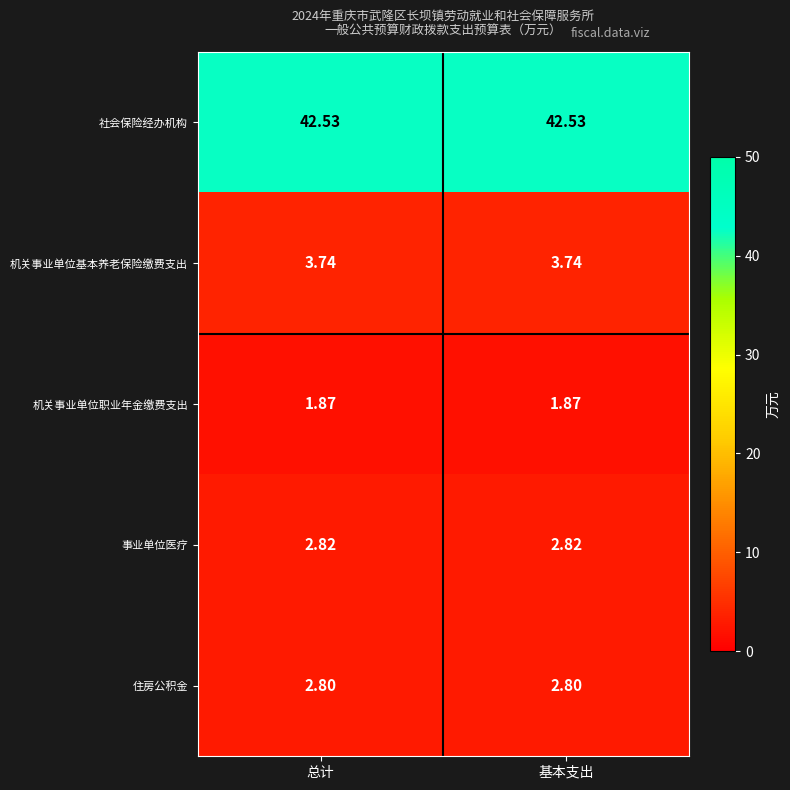

Rank the series at 基本支出 from highest to lowest value.

社会保险经办机构, 机关事业单位基本养老保险缴费支出, 事业单位医疗, 住房公积金, 机关事业单位职业年金缴费支出